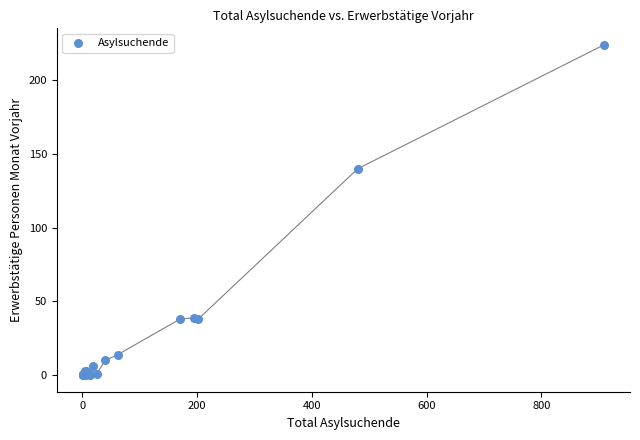

What Y value in the scatter plot is closest to 112?

140